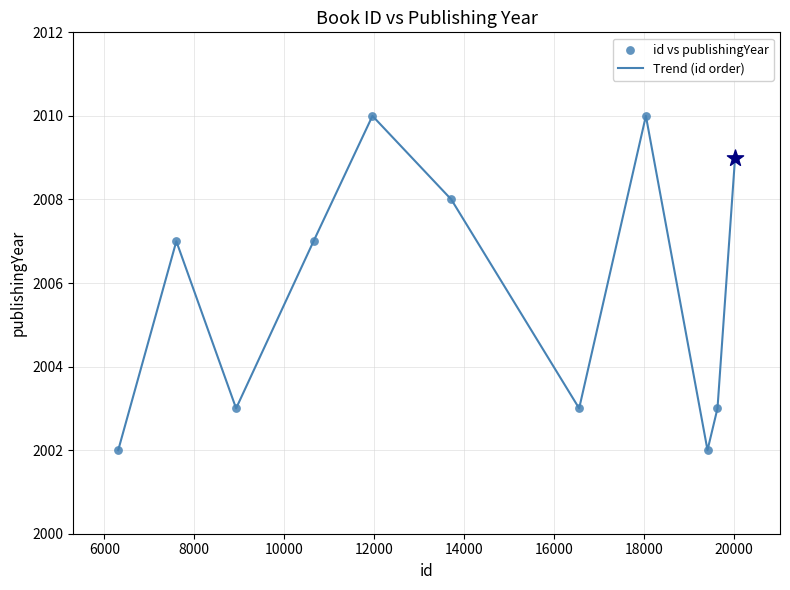

What is the difference between the maximum and minimum values?

8